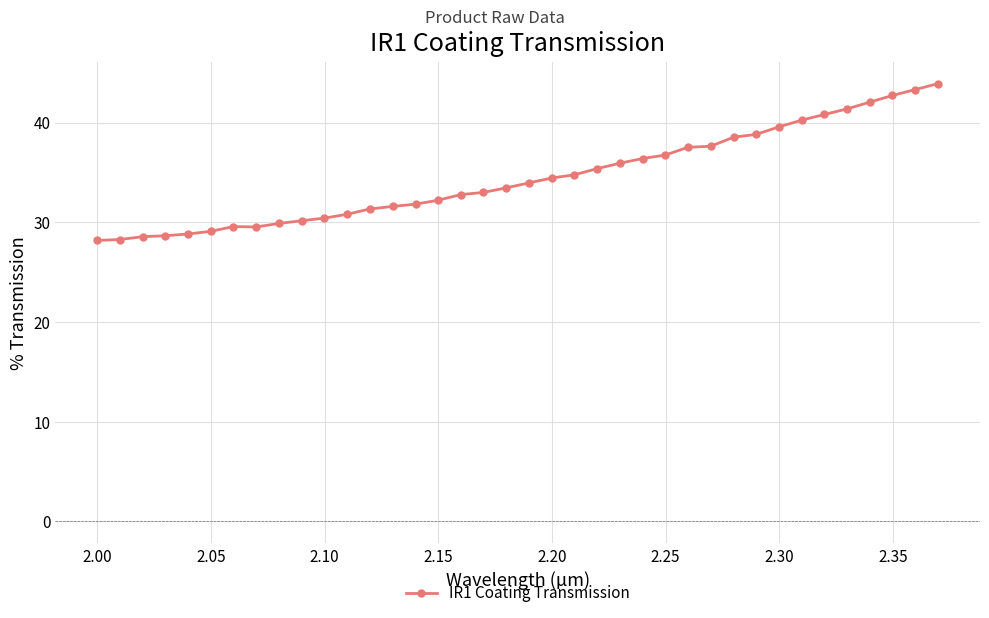

What is the value of the 37th point from the left?

43.3